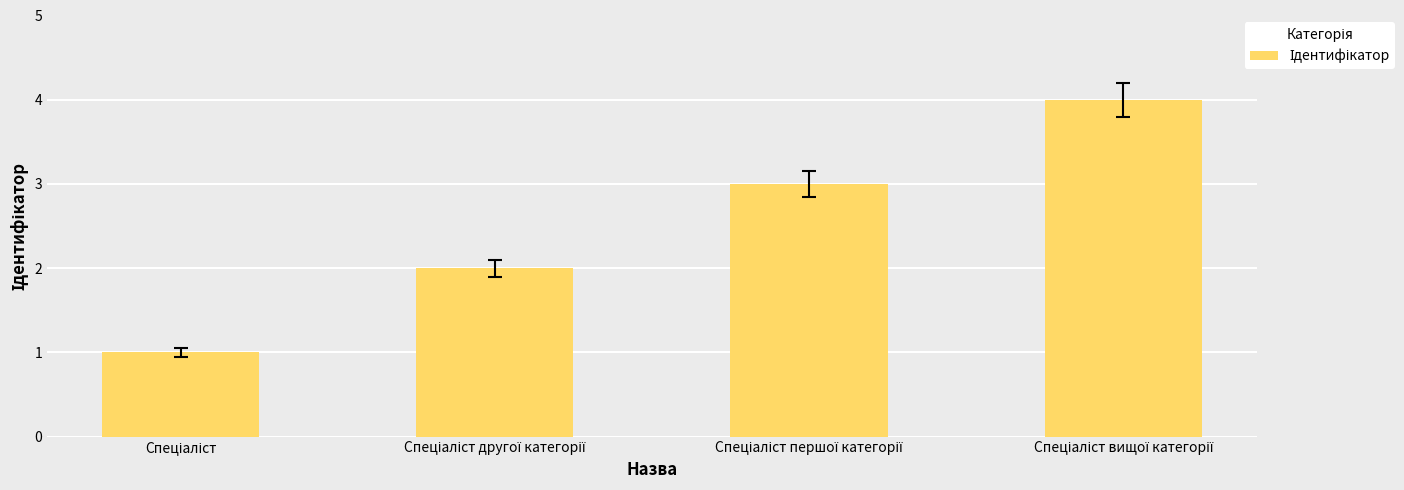

What is the greatest value displayed?

4